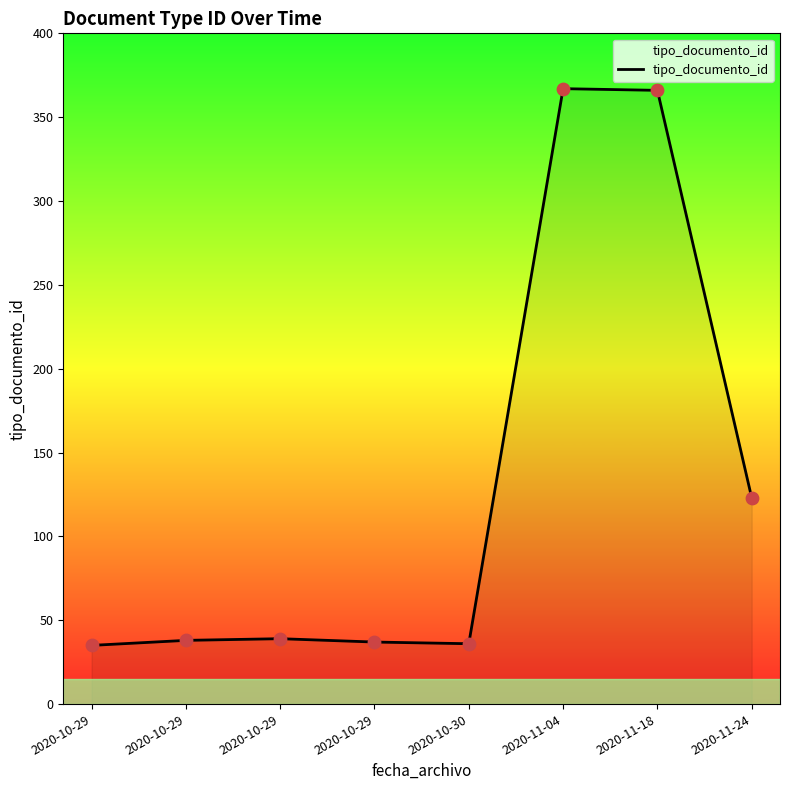

What is the ratio of the value at 2020-10-29 to the value at 2020-10-30?

1.1